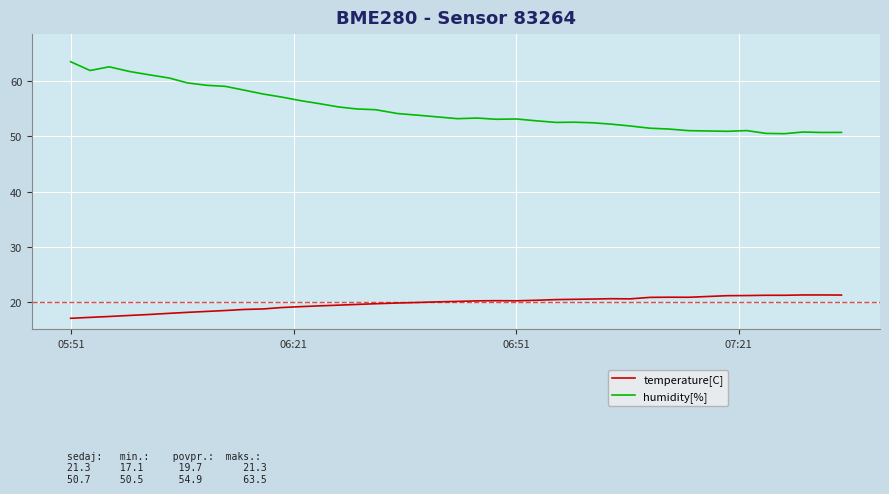

What is the difference between the maximum and minimum values in the humidity[%] series?

13.0